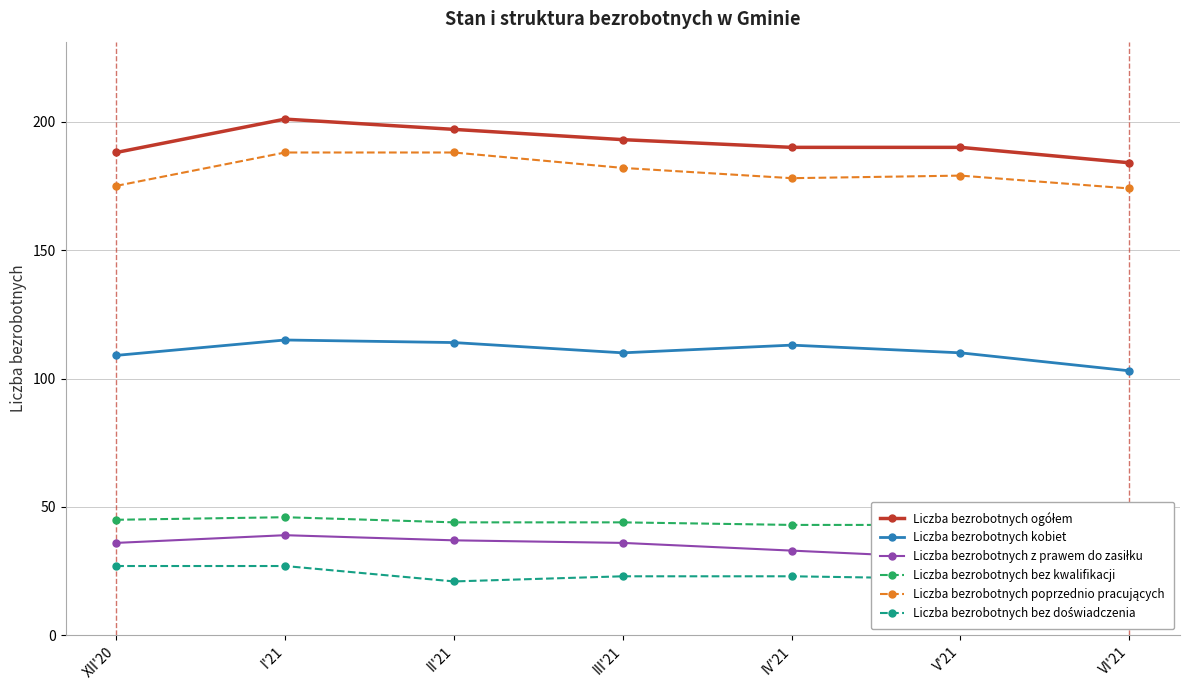

At which label does Liczba bezrobotnych poprzednio pracujących reach its peak?

I'21